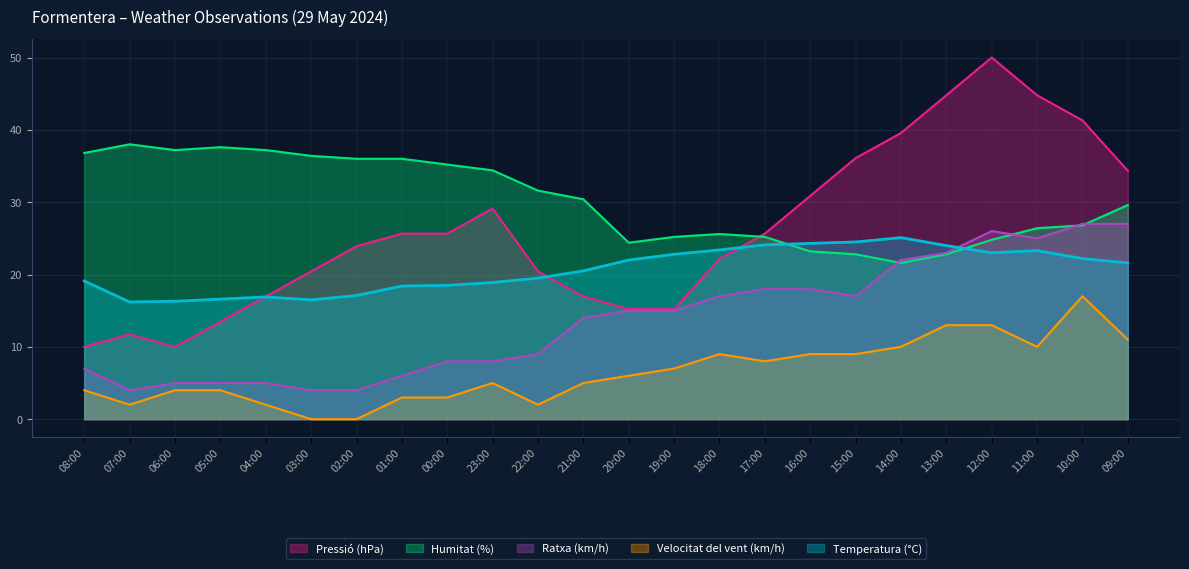

Does the chart display data point markers on the line(s)?

No